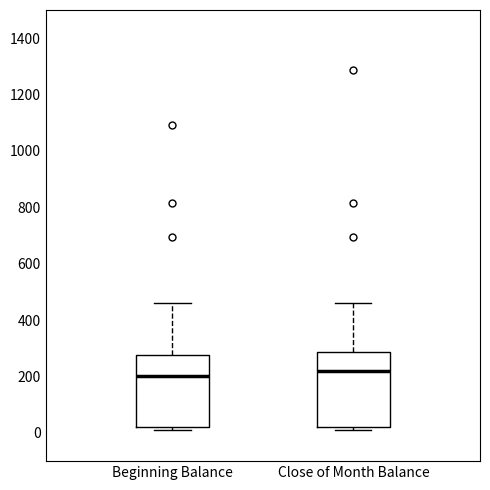

Reading left to right, transcribe this box plot: for each box, give where its median line is, the range the box spans, and where its two whiskers end, as read against the y-axis. The values are not printed on the chart, so give them approximately, as read against the axis.

Beginning Balance: median 200, box 20 to 280, whiskers 20 (just below the box's lower edge) to 460
Close of Month Balance: median 220, box 20 to 280, whiskers 20 (just below the box's lower edge) to 460